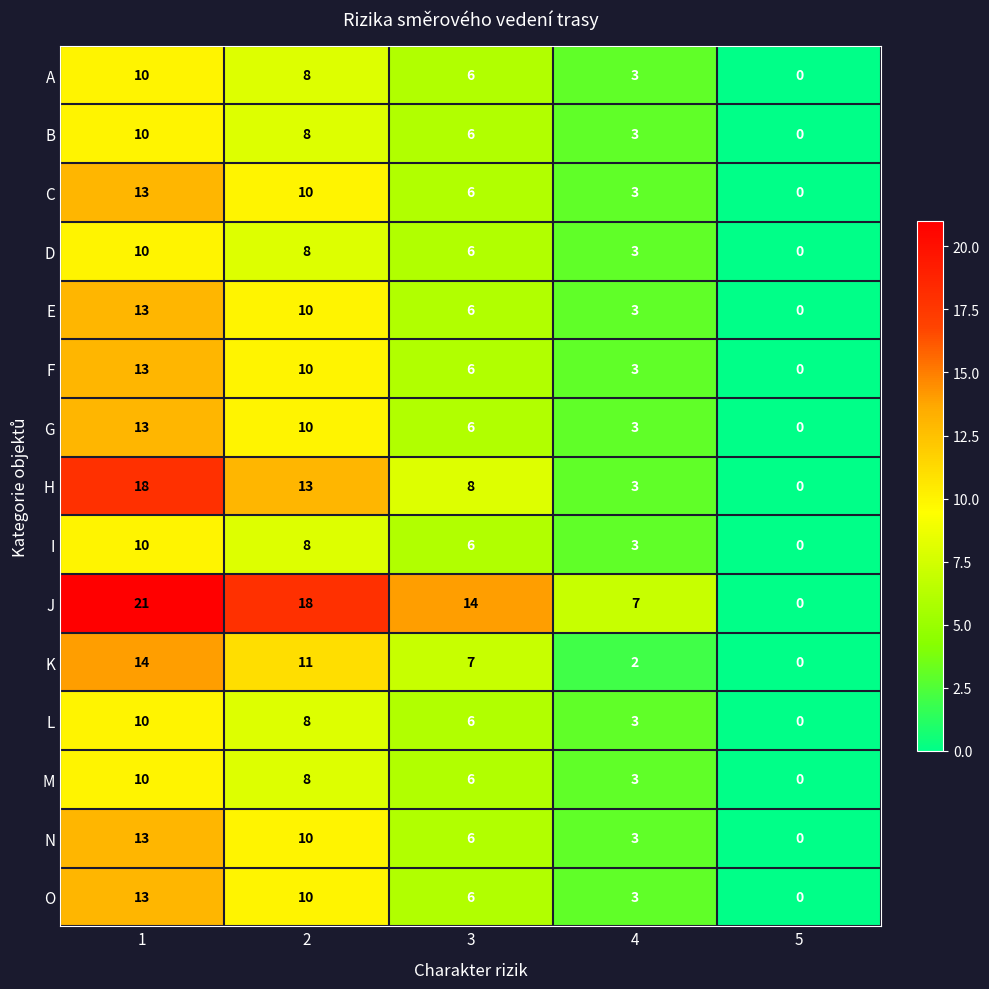

At which label is F closest to 6?

3